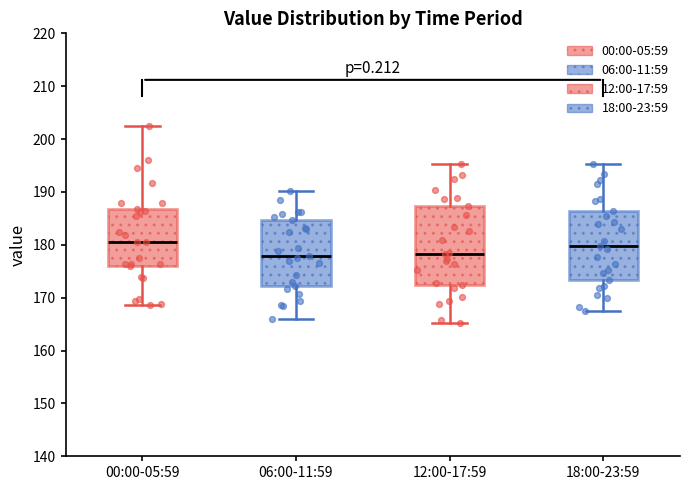

Reading left to right, transcribe this box plot: for each box, give where its median line is, the range the box spans, and where its two whiskers end, as read against the y-axis. The values are not printed on the chart, so give them approximately, as read against the axis.

00:00-05:59: median 181, box 176 to 187, whiskers 169 to 202
06:00-11:59: median 178, box 172 to 185, whiskers 166 to 190
12:00-17:59: median 178, box 172 to 187, whiskers 165 to 195
18:00-23:59: median 180, box 173 to 186, whiskers 167 to 195